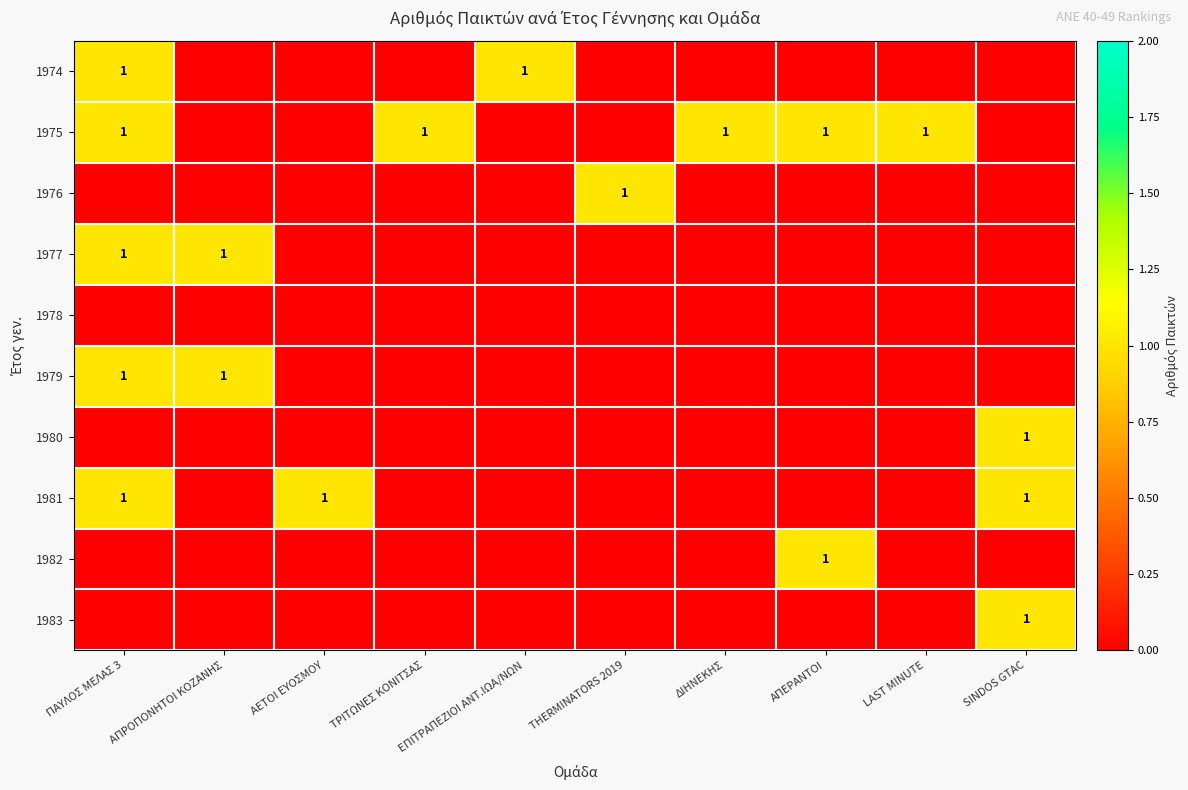

What is the spread (max minus min) of values at SINDOS GTAC?

1